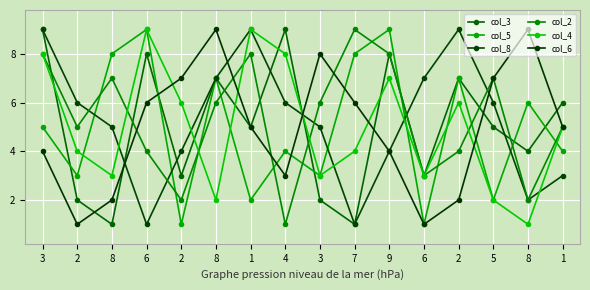

Is the value of col_5 at 9 greater than the value of col_3 at 2?

Yes